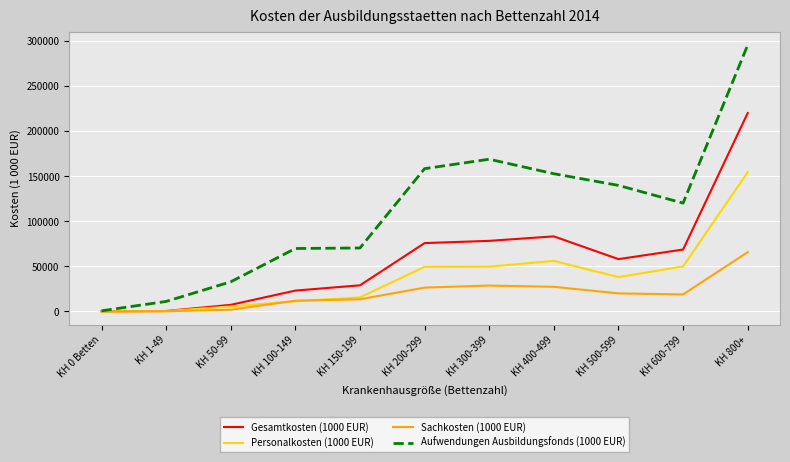

At which category is the sum across all series the highest?

KH 800+